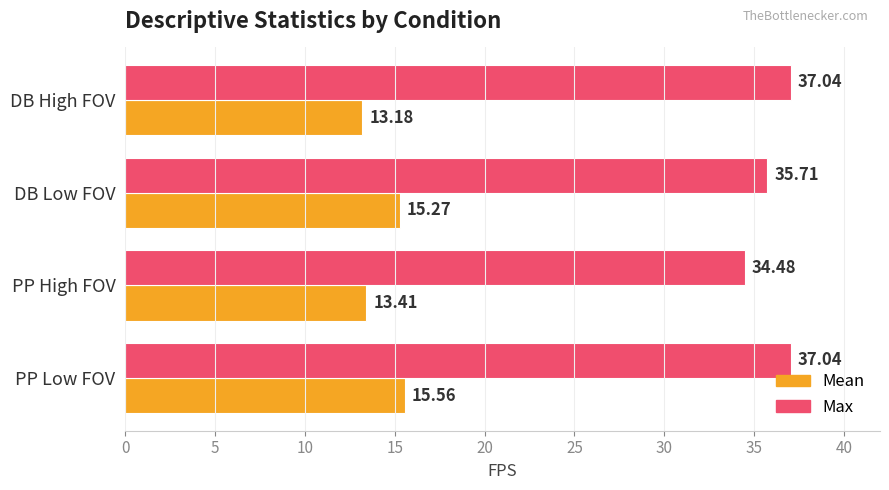

What is the difference between the maximum and minimum values in the Mean series?

2.4